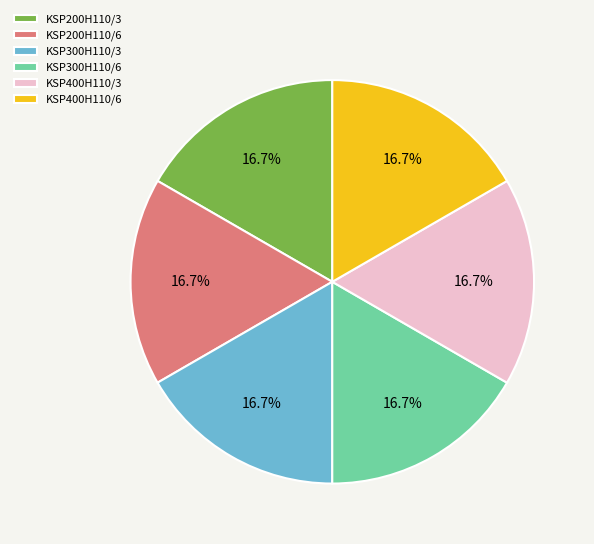

What is the ratio of the value at KSP300H110/6 to the value at KSP200H110/6?

1.0